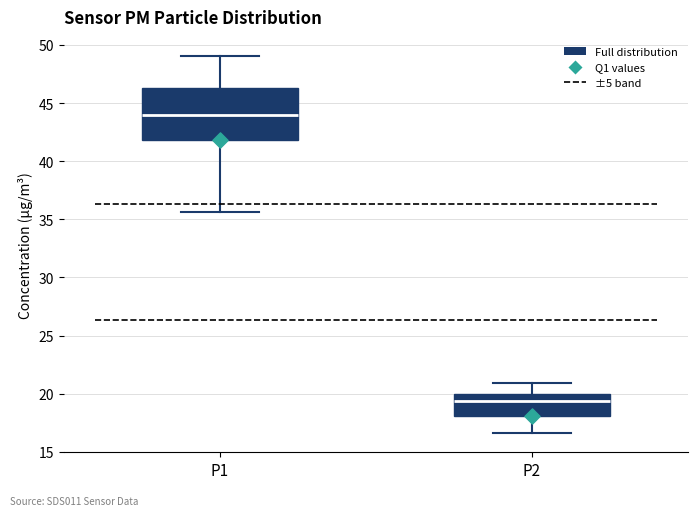

Which box has the lowest median line?

P2